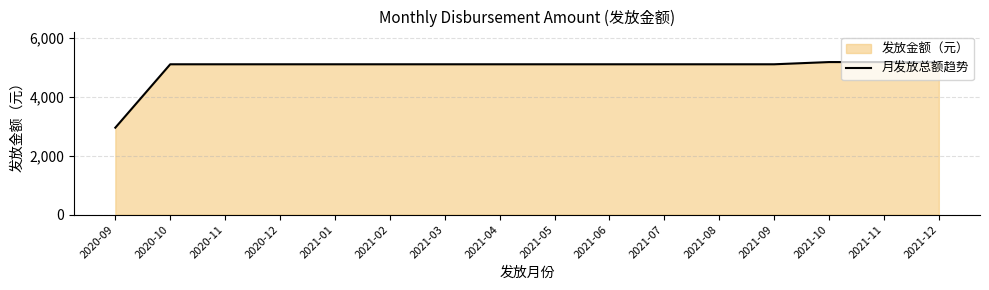

Approximately how many times larger is the value at 2020-09 compared to 2021-06?

0.6